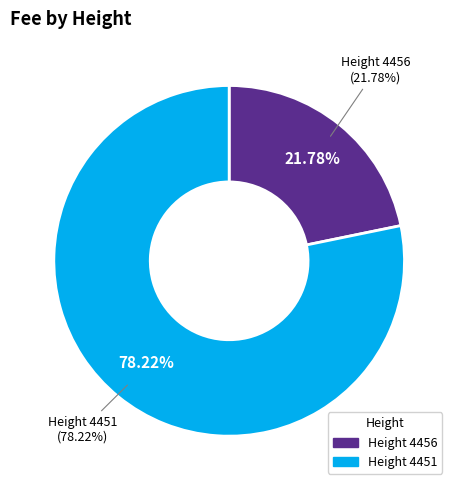

Is 4456 the majority of the pie?

No